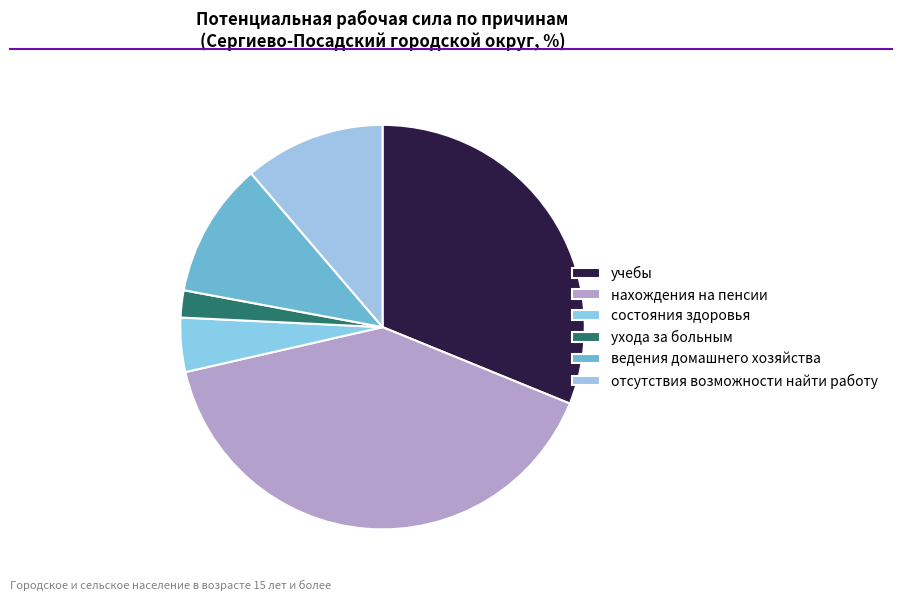

How many slices are in this pie chart?

6